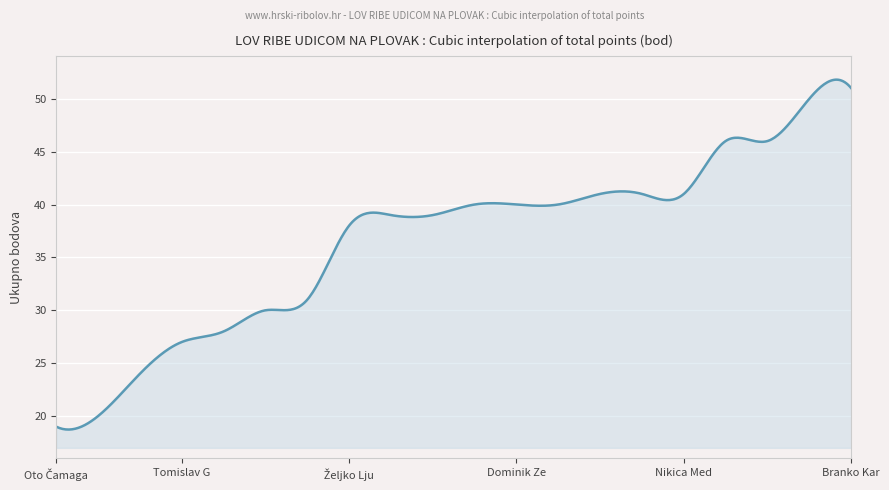

What is the smallest value displayed?

18.7